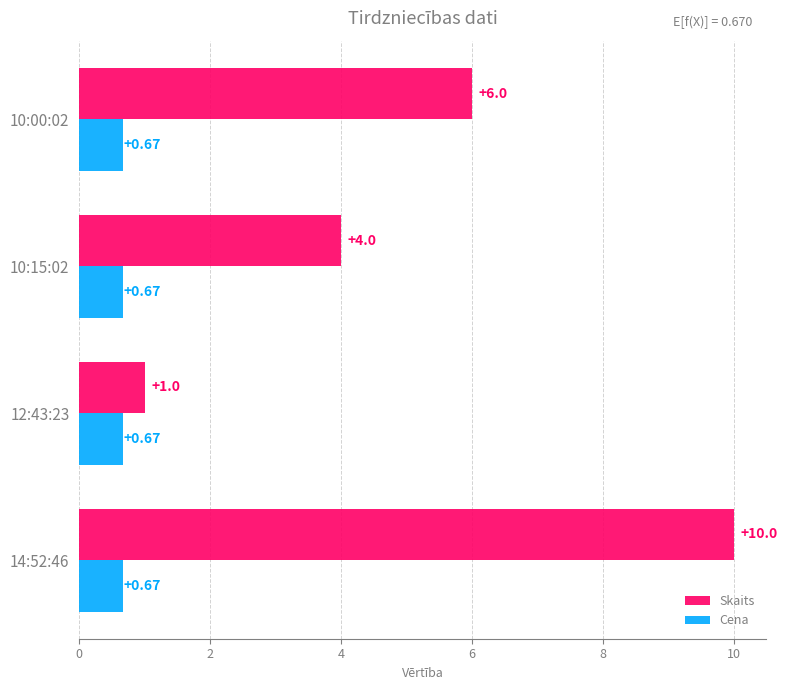

What is the sum of the Skaits values at 14:52:46 and 10:15:02?

14.0